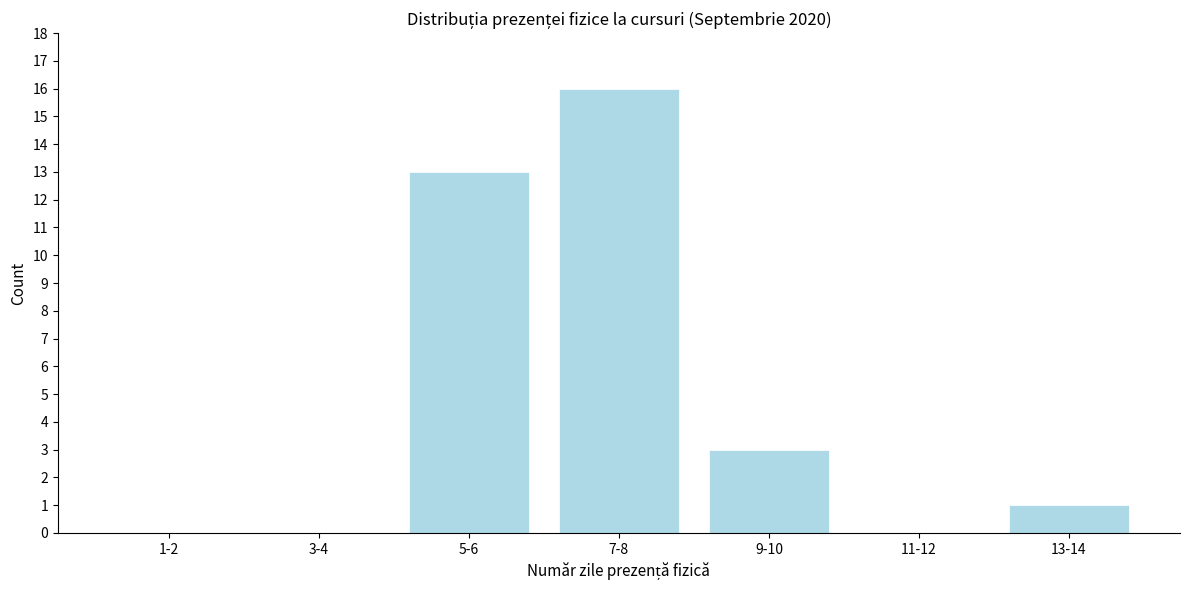

Reading left to right, extract all data points from this chart.

1-2=0	3-4=0	5-6=13	7-8=16	9-10=3	11-12=0	13-14=1